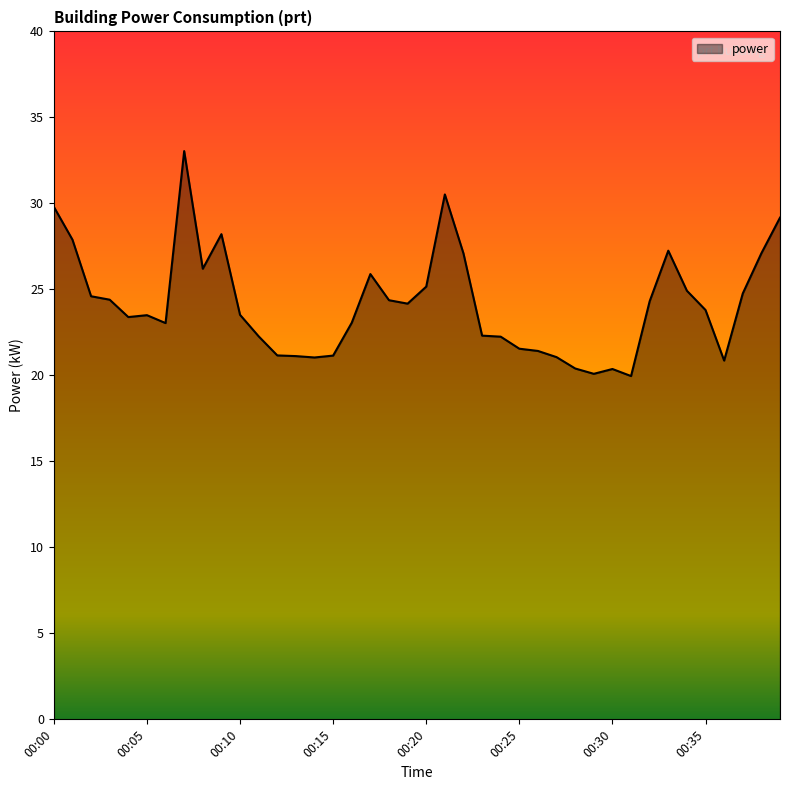

What is the smallest value displayed?

20.0